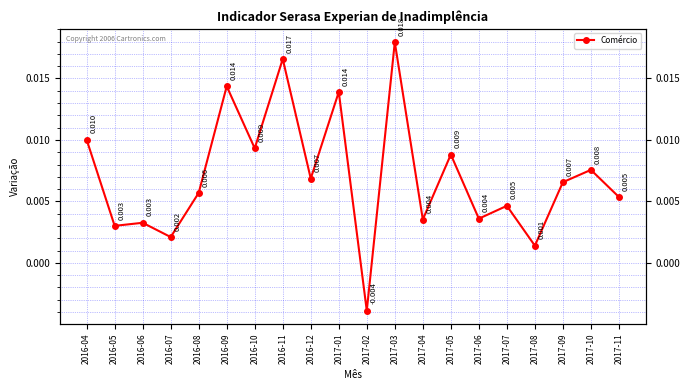

The value at 2016-11 is 0.0. True or false?

False